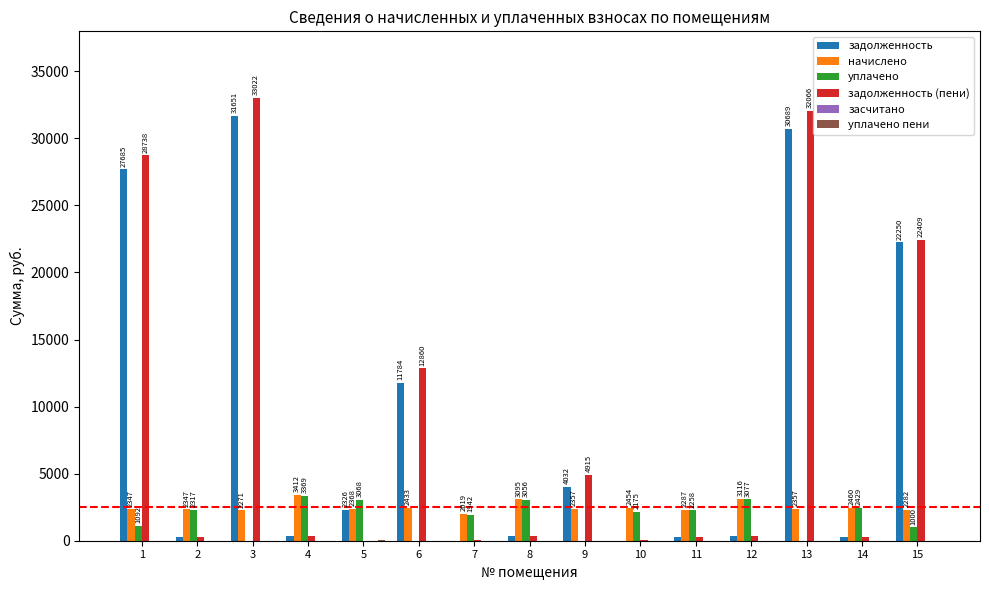

Which series has the largest total across all categories?

задолженность (пени)